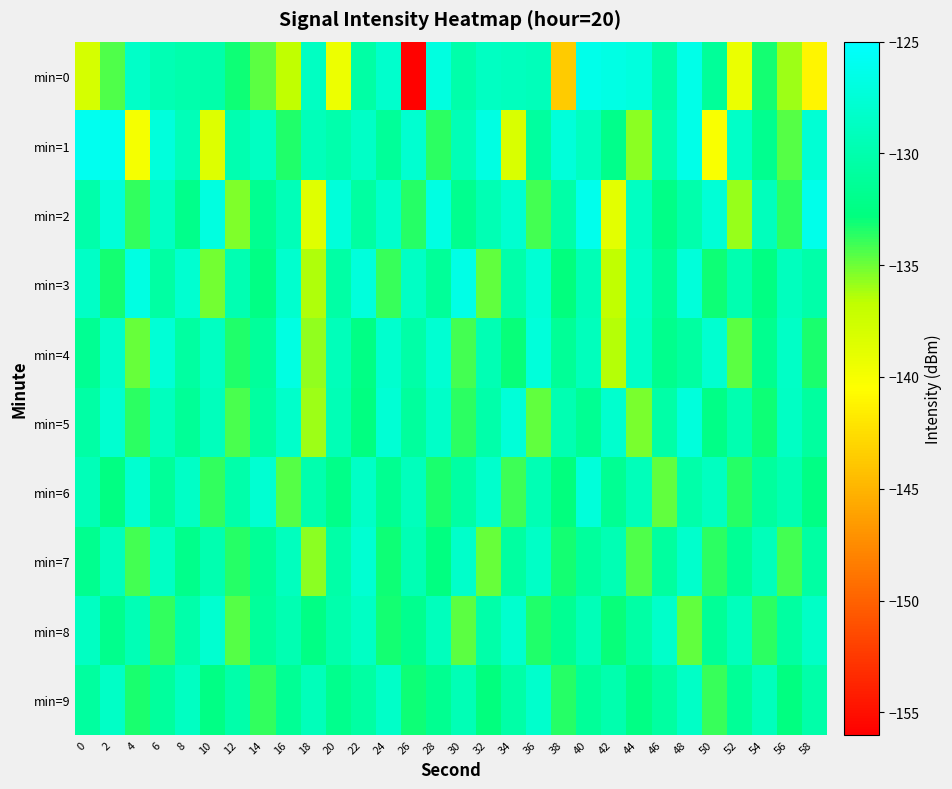

Reading left to right, transcribe all the data shown in this chart.

min=0: 0=-138.0	2=-134.3	4=-128.4	6=-129.5	8=-130.0	10=-130.1	12=-133.0	14=-134.7	16=-136.9	18=-128.7	20=-139.4	22=-130.6	24=-128.1	26=-155.8	28=-126.9	30=-130.2	32=-128.7	34=-128.9	36=-129.2	38=-143.6	40=-126.3	42=-126.6	44=-127.0	46=-130.3	48=-126.4	50=-131.3	52=-139.3	54=-133.2	56=-136.0	58=-141.1
min=1: 0=-125.9	2=-126.0	4=-140.0	6=-127.1	8=-129.4	10=-138.6	12=-129.7	14=-128.7	16=-133.5	18=-129.2	20=-130.0	22=-128.5	24=-131.2	26=-127.8	28=-133.6	30=-129.4	32=-126.7	34=-138.2	36=-130.9	38=-127.3	40=-128.8	42=-132.1	44=-135.6	46=-129.7	48=-126.4	50=-140.2	52=-128.3	54=-131.8	56=-134.5	58=-127.6
min=2: 0=-130.2	2=-127.4	4=-133.8	6=-128.6	8=-132.1	10=-126.9	12=-135.4	14=-131.7	16=-129.3	18=-138.6	20=-127.2	22=-130.8	24=-128.1	26=-133.5	28=-126.7	30=-131.9	32=-129.6	34=-127.8	36=-134.2	38=-130.4	40=-126.1	42=-138.9	44=-128.7	46=-132.3	48=-130.0	50=-127.5	52=-135.8	54=-129.1	56=-133.7	58=-126.3
min=3: 0=-128.4	2=-133.2	4=-126.8	6=-130.6	8=-127.9	10=-135.1	12=-129.7	14=-132.4	16=-128.0	18=-136.3	20=-130.5	22=-127.1	24=-133.9	26=-128.6	28=-131.2	30=-126.5	32=-134.7	34=-130.1	36=-127.6	38=-132.8	40=-129.4	42=-136.8	44=-128.2	46=-131.5	48=-127.3	50=-133.0	52=-129.8	54=-132.6	56=-128.9	58=-130.3
min=4: 0=-131.6	2=-128.3	4=-134.9	6=-127.5	8=-130.8	10=-128.7	12=-133.4	14=-131.1	16=-126.8	18=-135.7	20=-129.2	22=-132.5	24=-128.0	26=-130.4	28=-127.7	30=-134.1	32=-129.6	34=-132.9	36=-127.2	38=-131.3	40=-129.0	42=-136.5	44=-128.4	46=-132.0	48=-130.7	50=-127.9	52=-134.6	54=-131.8	56=-128.5	58=-133.3
min=5: 0=-130.5	2=-127.8	4=-133.7	6=-128.9	8=-131.4	10=-129.1	12=-134.3	14=-130.8	16=-128.2	18=-135.9	20=-129.4	22=-132.7	24=-127.6	26=-131.0	28=-128.3	30=-133.6	32=-130.2	34=-127.4	36=-134.8	38=-129.7	40=-131.6	42=-128.0	44=-135.2	46=-130.4	48=-127.1	50=-132.3	52=-129.8	54=-133.1	56=-128.6	58=-130.9
min=6: 0=-129.3	2=-132.6	4=-127.9	6=-131.2	8=-128.5	10=-133.8	12=-130.1	14=-127.7	16=-134.5	18=-129.9	20=-132.2	22=-128.4	24=-131.7	26=-129.0	28=-133.3	30=-130.6	32=-128.1	34=-134.0	36=-129.5	38=-132.8	40=-127.3	42=-131.6	44=-129.2	46=-134.7	48=-130.3	50=-128.8	52=-133.5	54=-131.0	56=-129.7	58=-132.4
min=7: 0=-131.8	2=-129.0	4=-134.2	6=-128.6	8=-132.1	10=-129.8	12=-133.5	14=-131.3	16=-128.9	18=-135.6	20=-130.4	22=-127.7	24=-133.1	26=-129.5	28=-132.7	30=-128.2	32=-134.9	34=-130.7	36=-128.4	38=-133.2	40=-131.0	42=-129.6	44=-134.4	46=-130.9	48=-128.1	50=-133.7	52=-131.5	54=-129.2	56=-134.1	58=-130.6
min=8: 0=-128.7	2=-132.0	4=-129.4	6=-133.8	8=-130.2	10=-127.9	12=-134.5	14=-131.1	16=-129.7	18=-132.4	20=-130.0	22=-128.6	24=-133.2	26=-131.8	28=-129.1	30=-134.6	32=-130.3	34=-128.0	36=-133.4	38=-131.6	40=-129.3	42=-132.9	44=-130.5	46=-128.2	48=-134.8	50=-131.3	52=-129.0	54=-133.6	56=-130.8	58=-128.4
min=9: 0=-130.9	2=-128.5	4=-133.3	6=-131.0	8=-128.7	10=-132.5	12=-130.1	14=-133.8	16=-131.5	18=-129.2	20=-132.0	22=-130.6	24=-128.3	26=-133.1	28=-131.7	30=-129.4	32=-132.8	34=-130.4	36=-128.1	38=-133.5	40=-131.2	42=-129.9	44=-132.4	46=-130.7	48=-128.5	50=-133.9	52=-131.4	54=-129.1	56=-132.7	58=-130.3